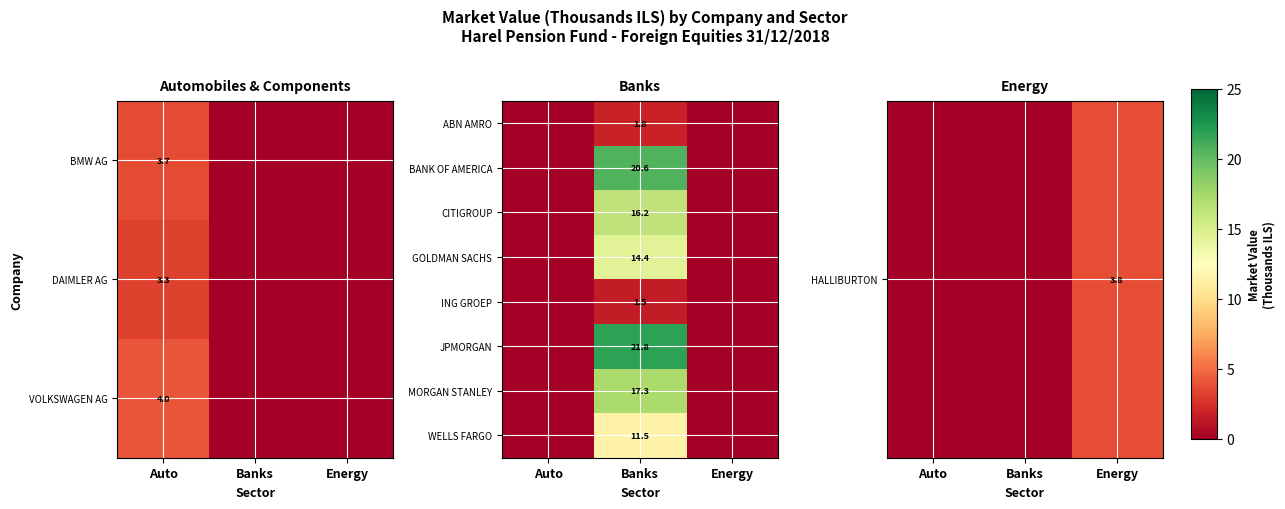

Which has a higher value, Auto or Energy?

Energy